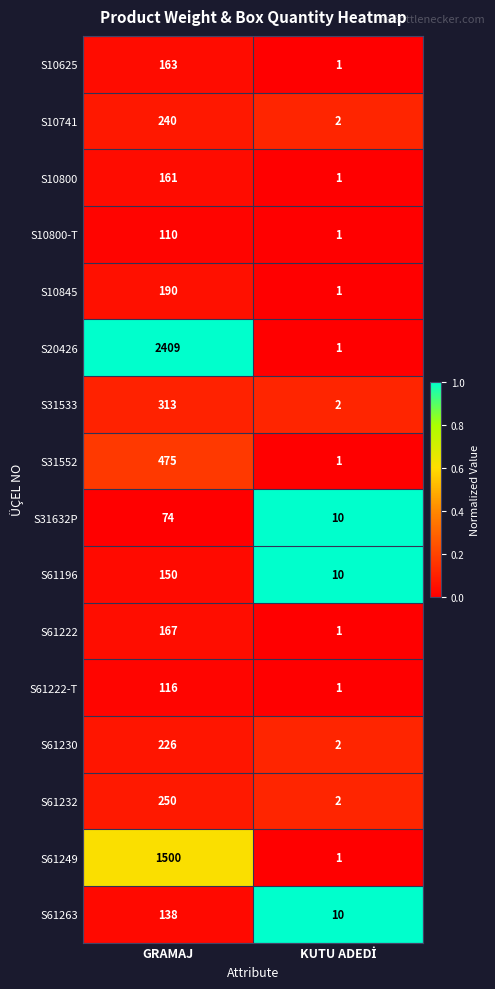

True or false: S61230 has a value of 307 at GRAMAJ.

False